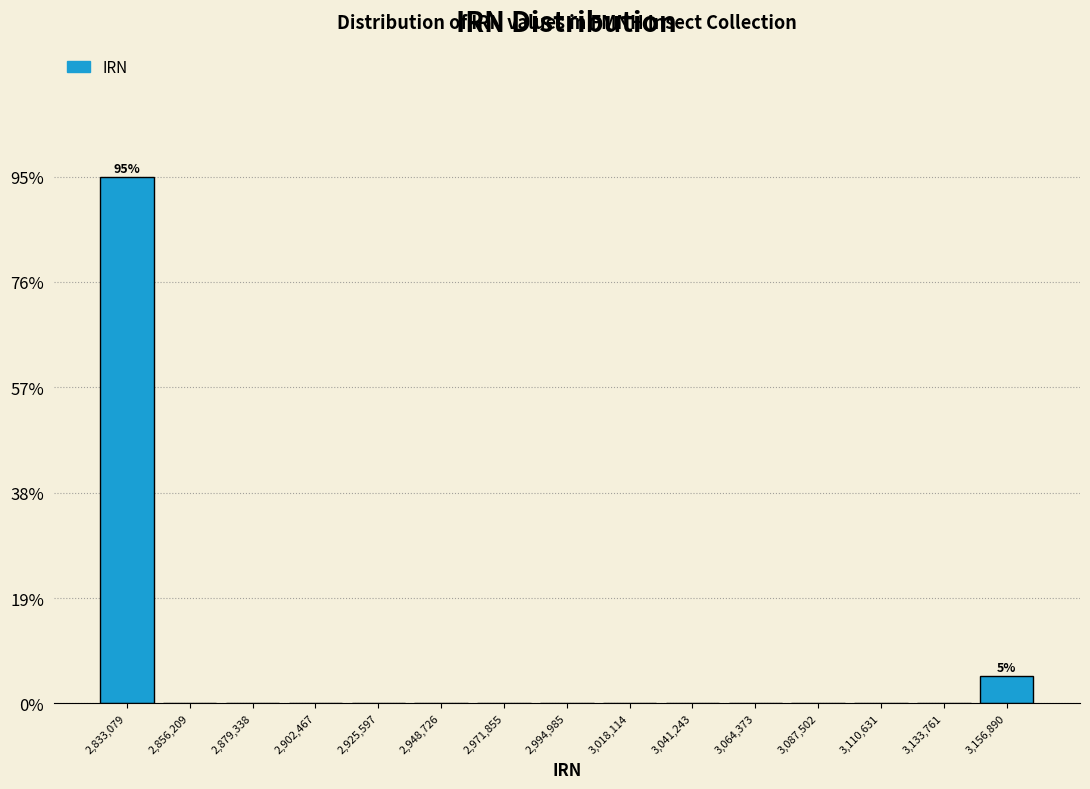

Over which range of the x-axis is the bar tallest?

2820000 to 2845000